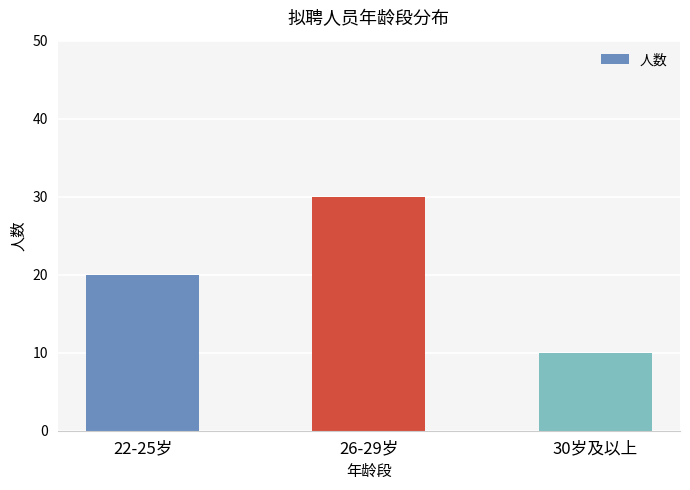

What is the change in value from 26-29岁 to 30岁及以上?

-20